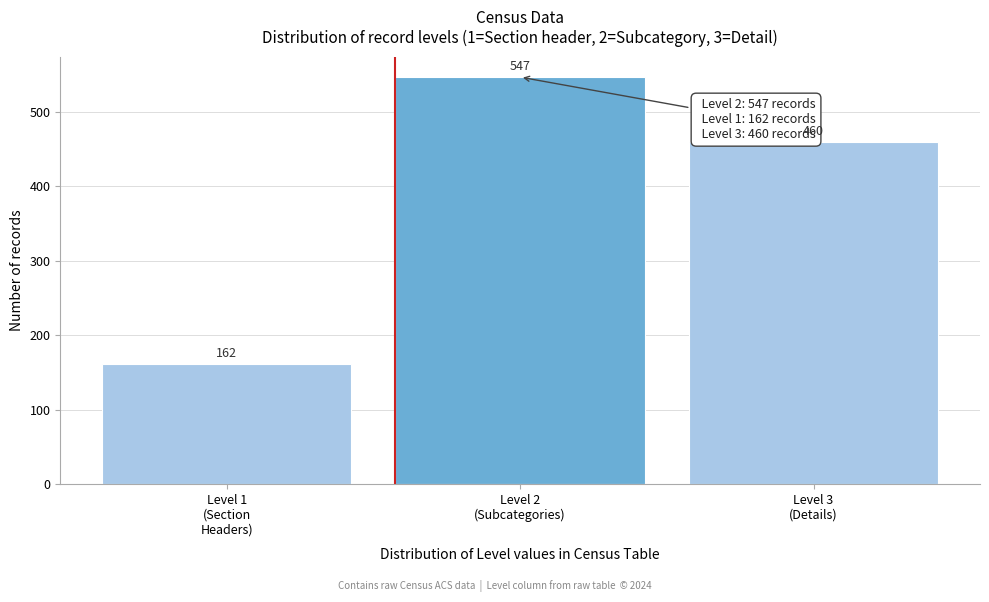

Reading left to right, what are all the values shown in this chart?

162	547	460